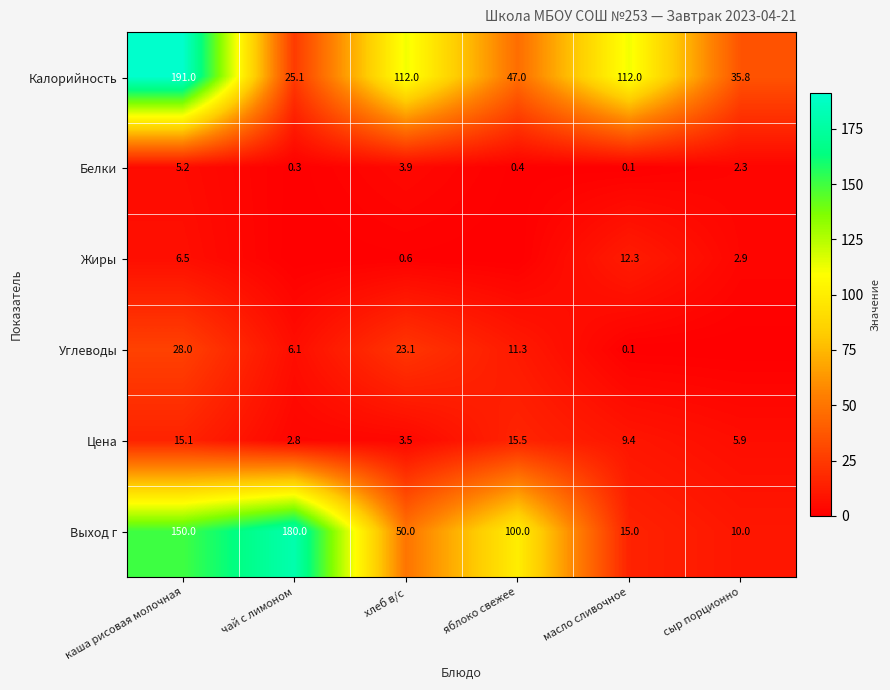

Which category has the lowest value in the Калорийность series?

чай с лимоном